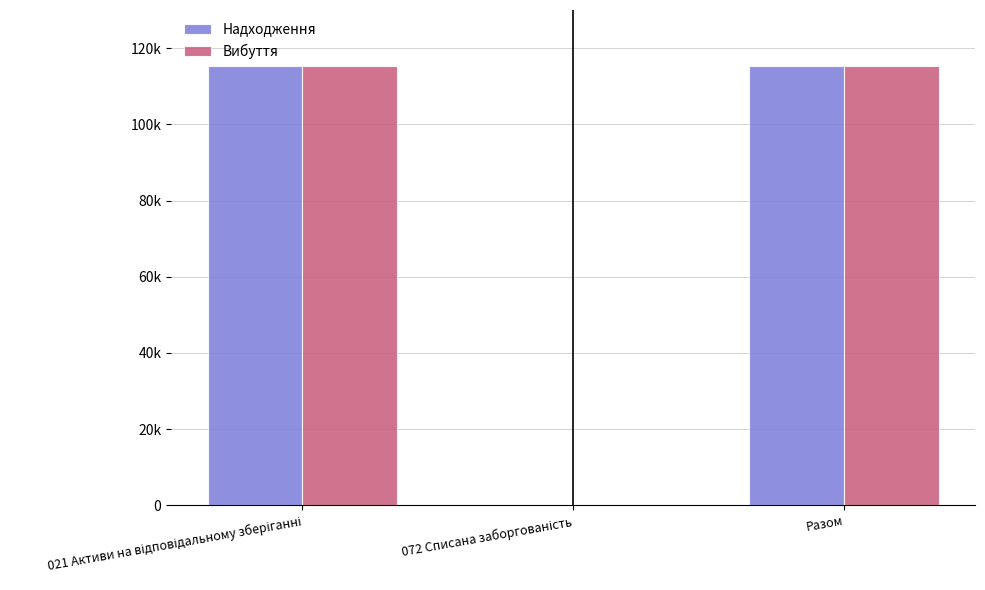

What are all the series names shown in the legend?

Надходження, Вибуття